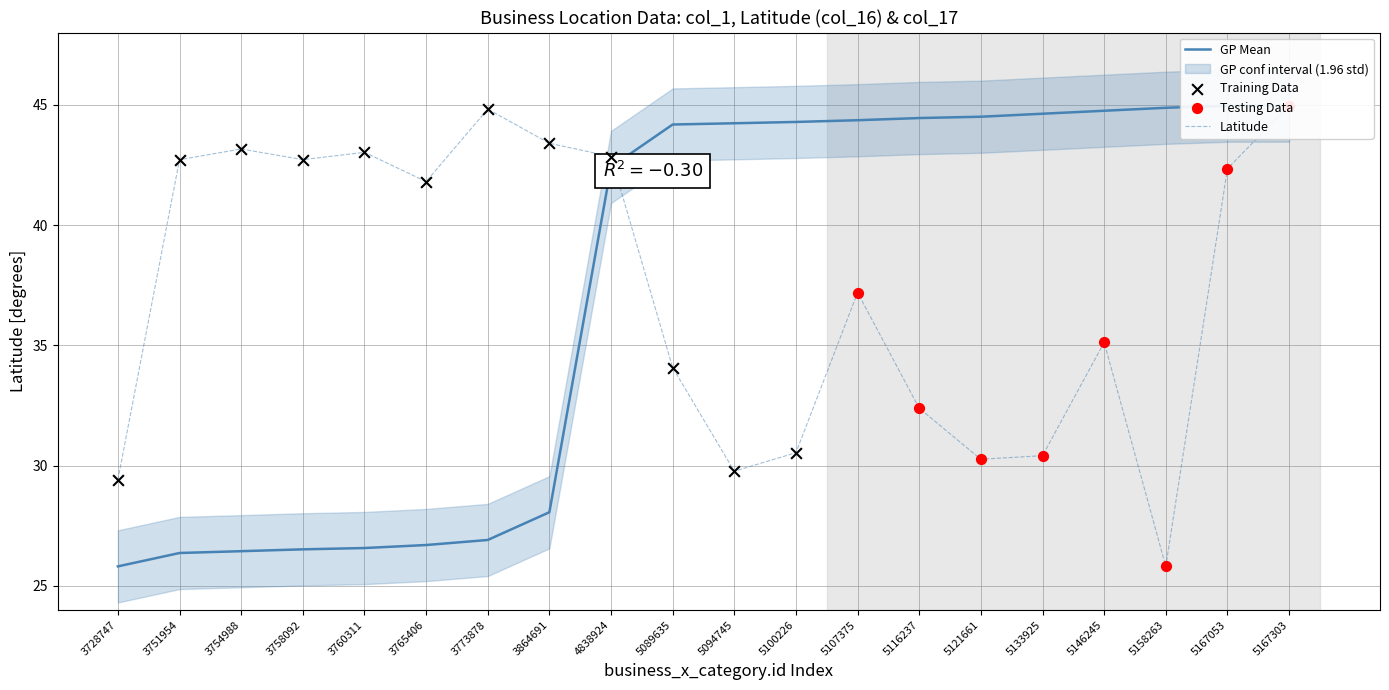

At which category is the sum across all series the highest?

5167303